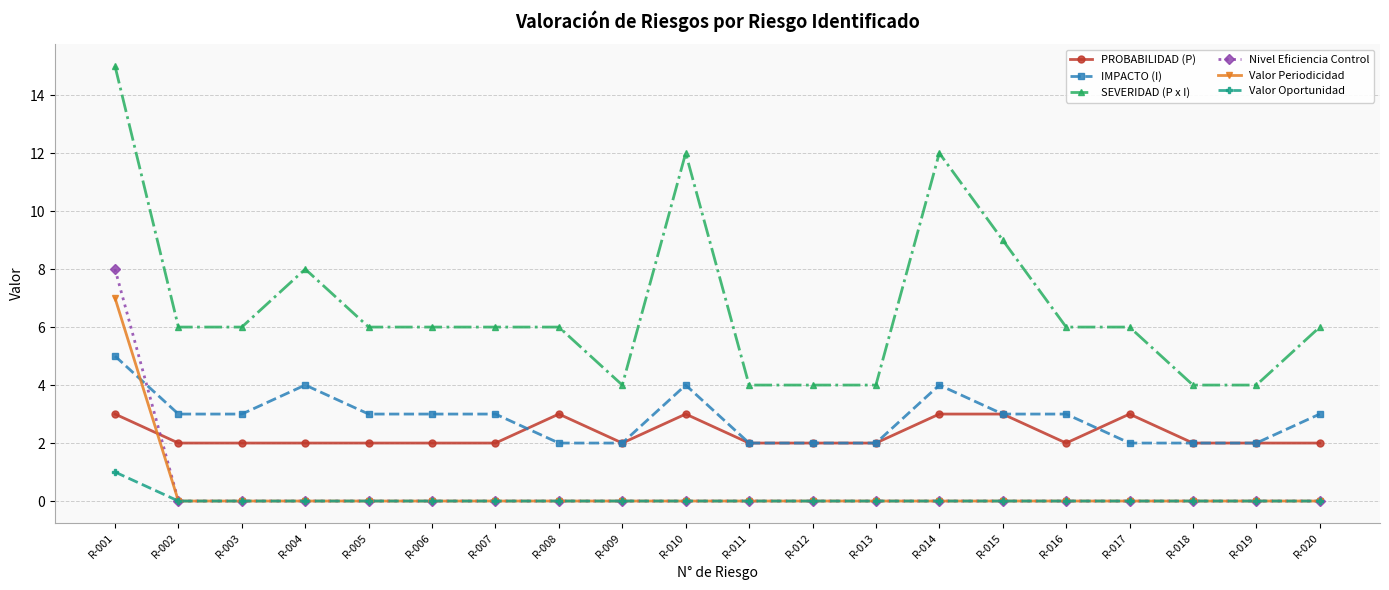

What is the total value across all series at R-011?

8